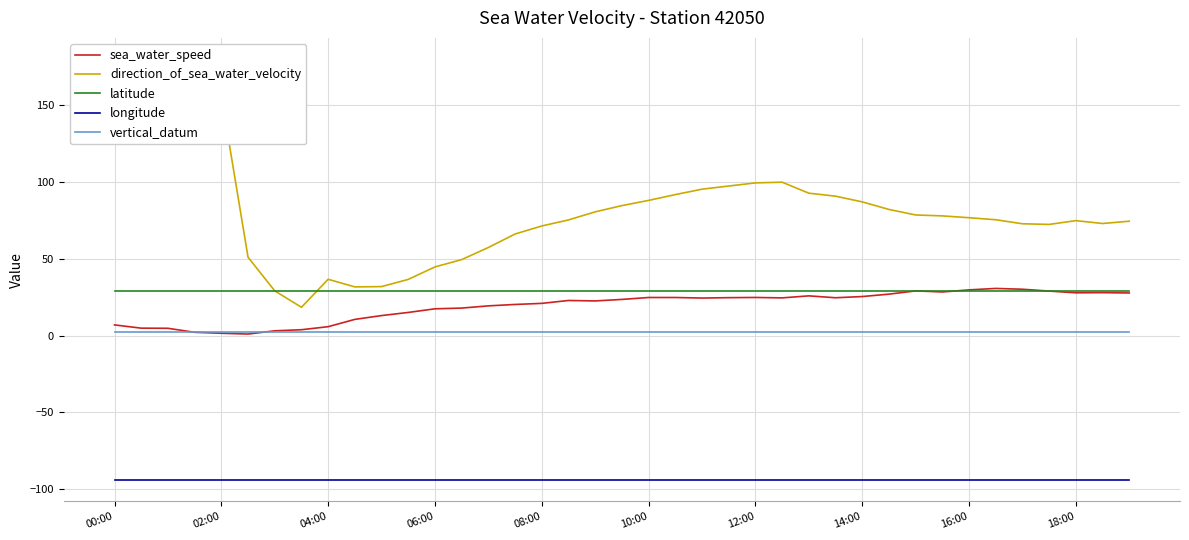

True or false: latitude and vertical_datum intersect in this chart.

False